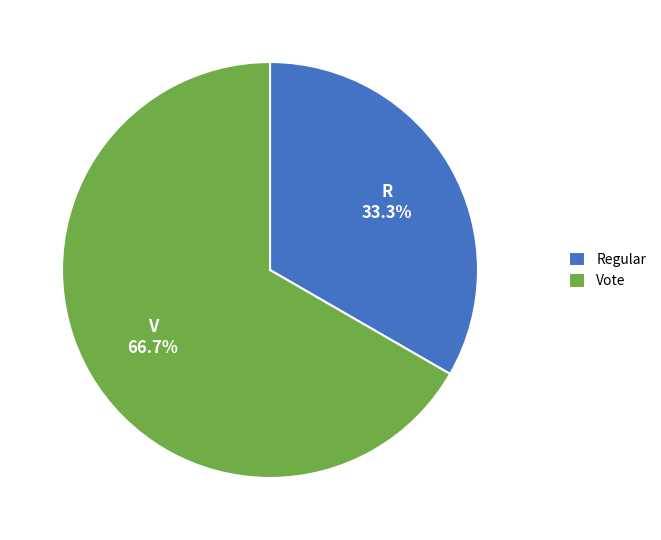

The Regular slice represents 33% of the pie. True or false?

True